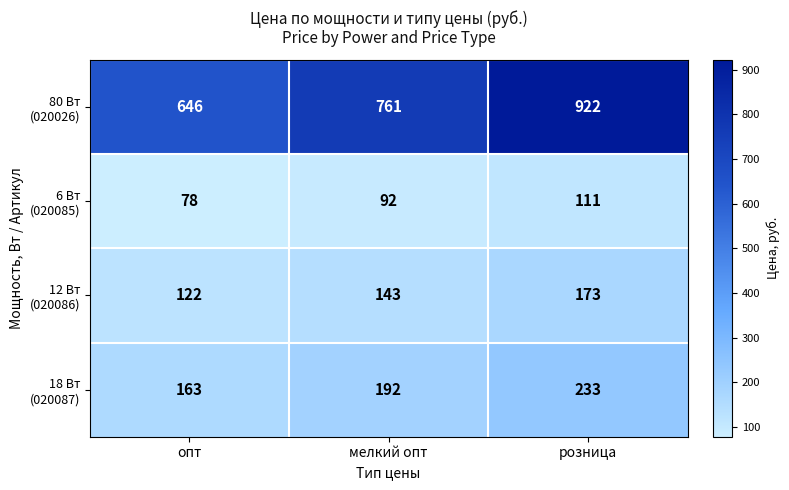

Which label corresponds to the smallest value in the chart?

опт